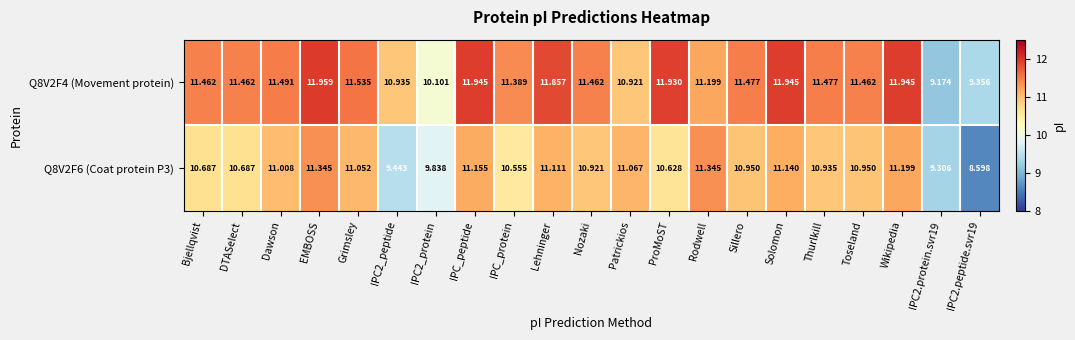

At which label does Q8V2F4 (Movement protein) reach its peak?

EMBOSS